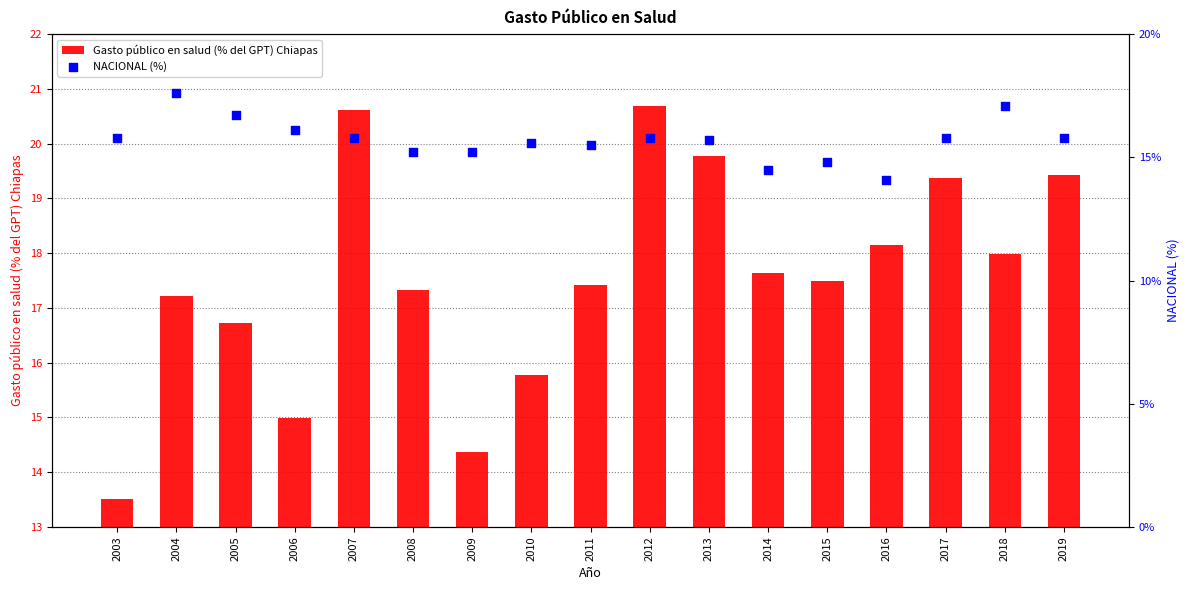

At which category is the sum across all series the highest?

2004